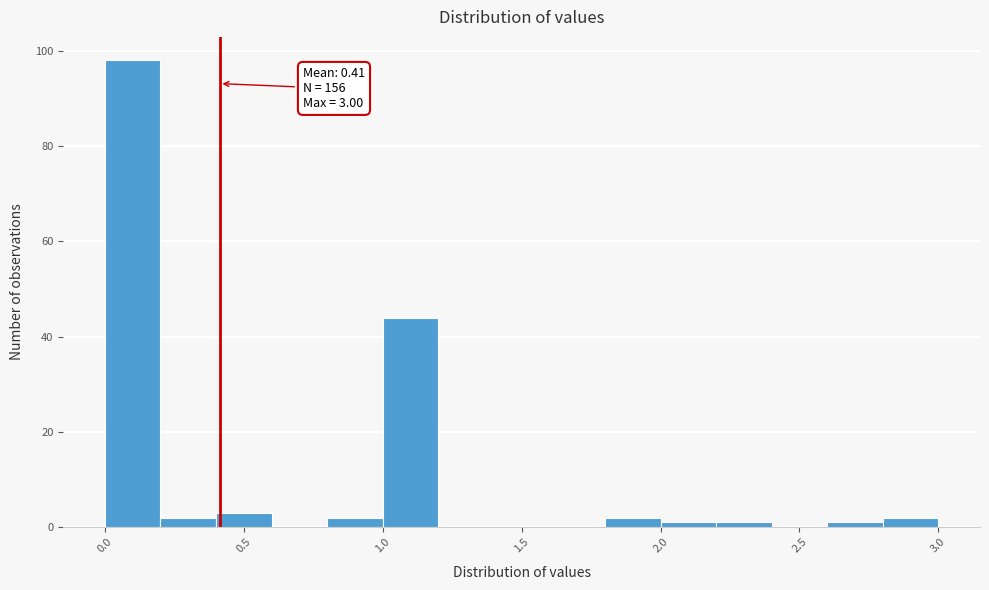

Which range on the x-axis has the tallest bar?

0.0 to 0.2